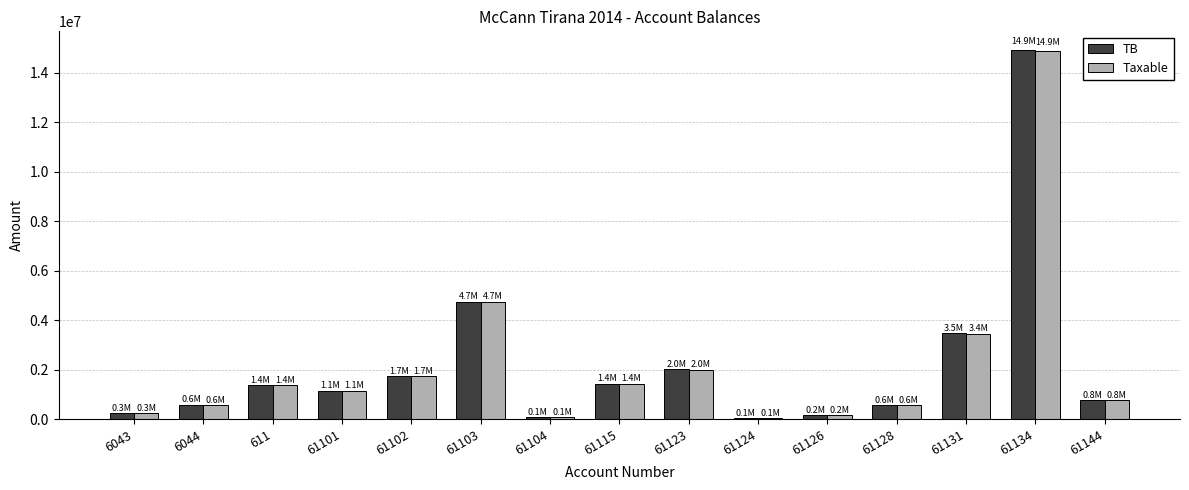

What is the sum of the TB values at 61104 and 61102?

1841051.5